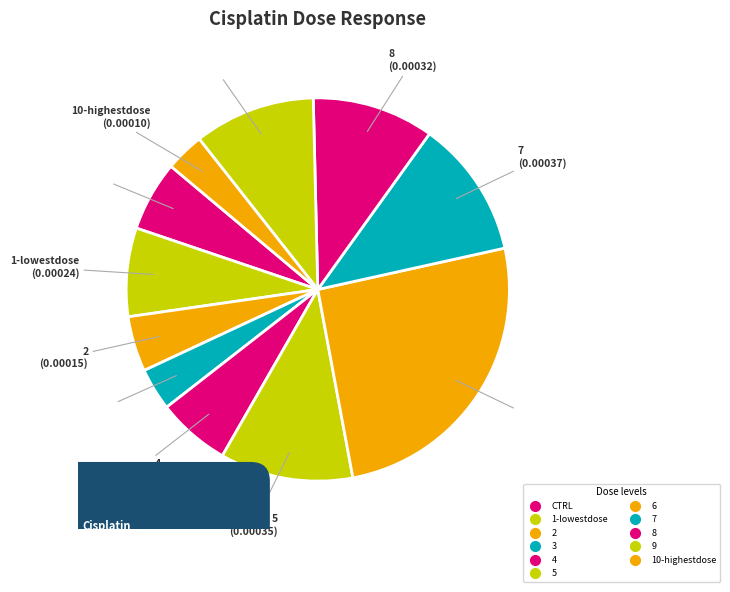

What is the largest slice in the pie chart?

6